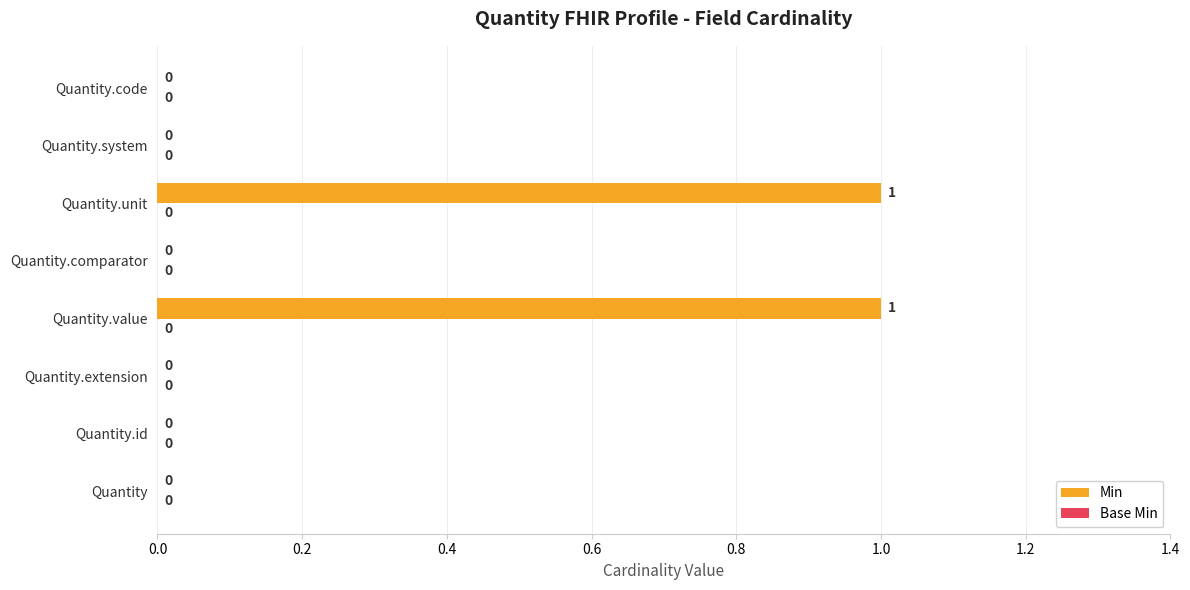

True or false: the data shows 1 at Quantity.comparator.

False